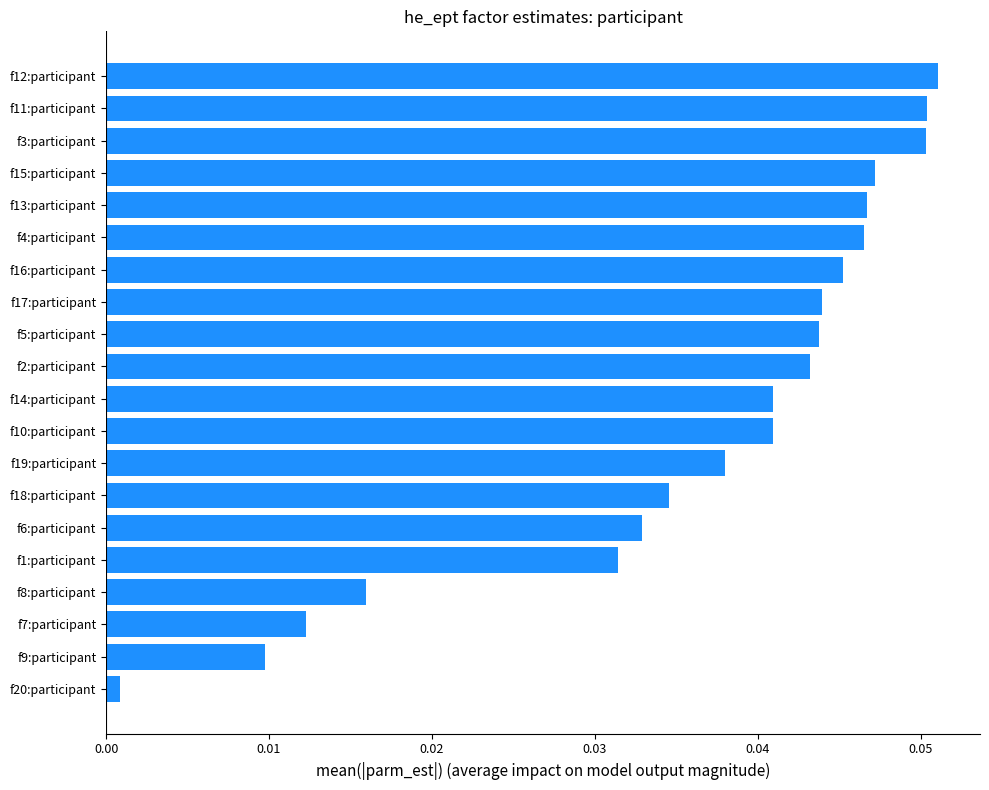

How many bars are there in total?

20